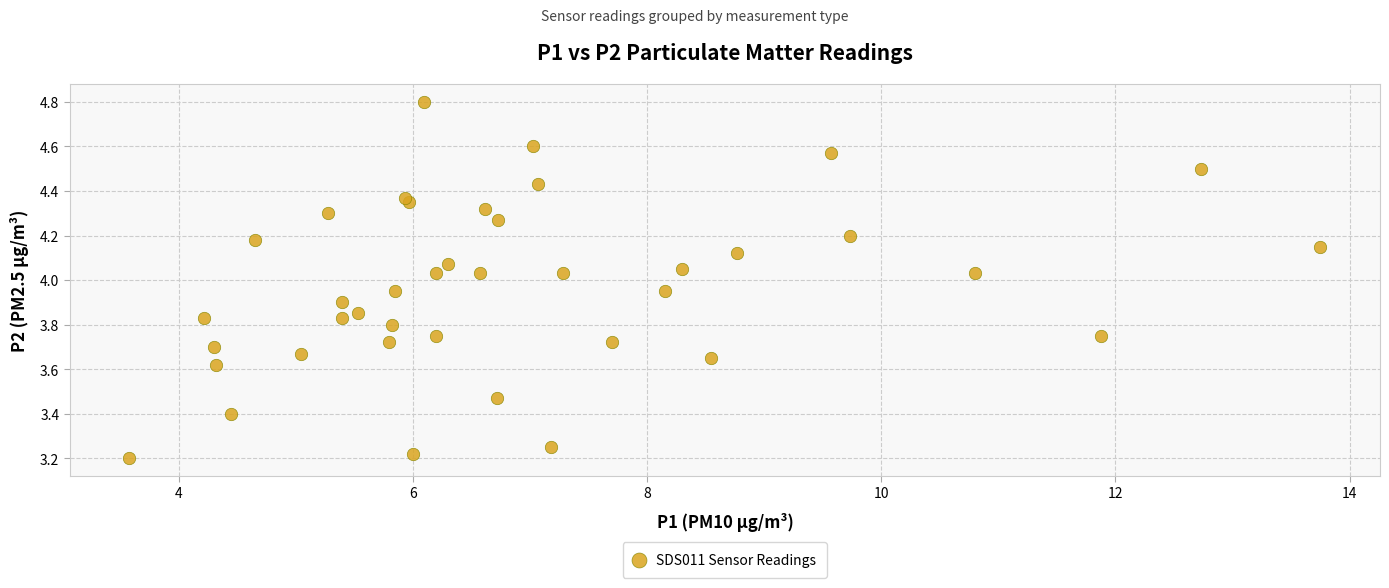

What is the range of X values (max minus min)?

10.2